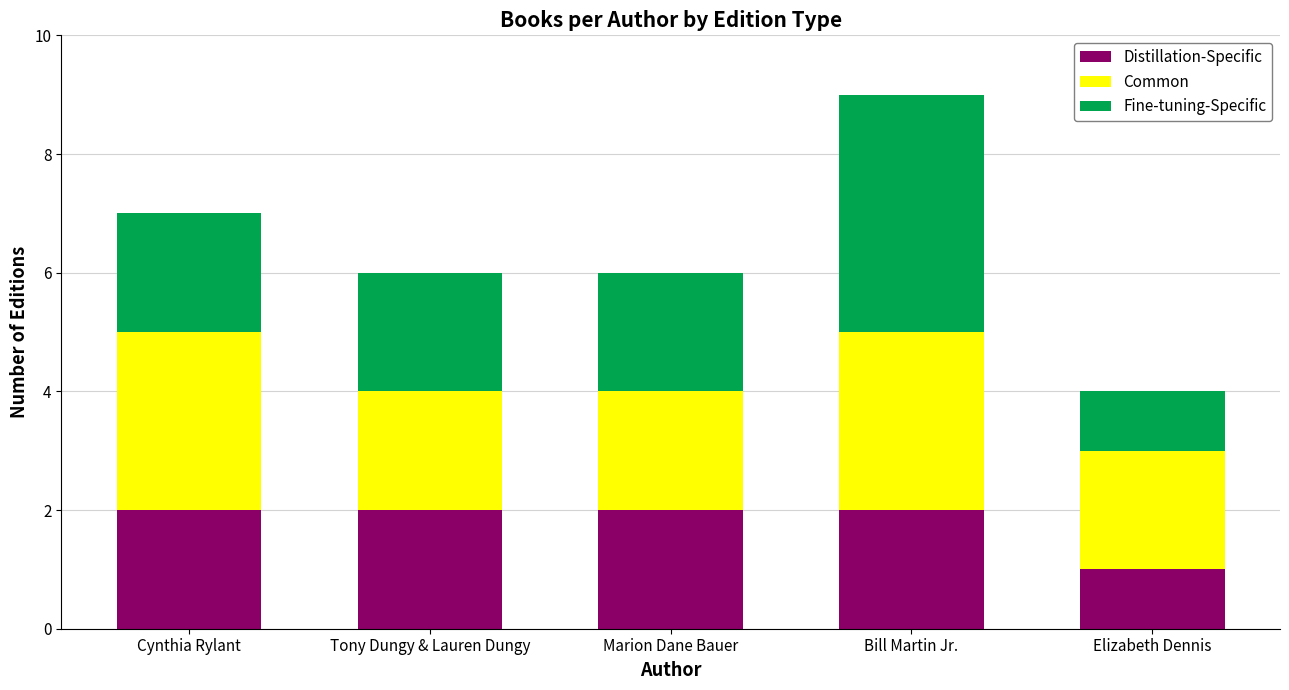

What is the total value across all series at Marion Dane Bauer?

6